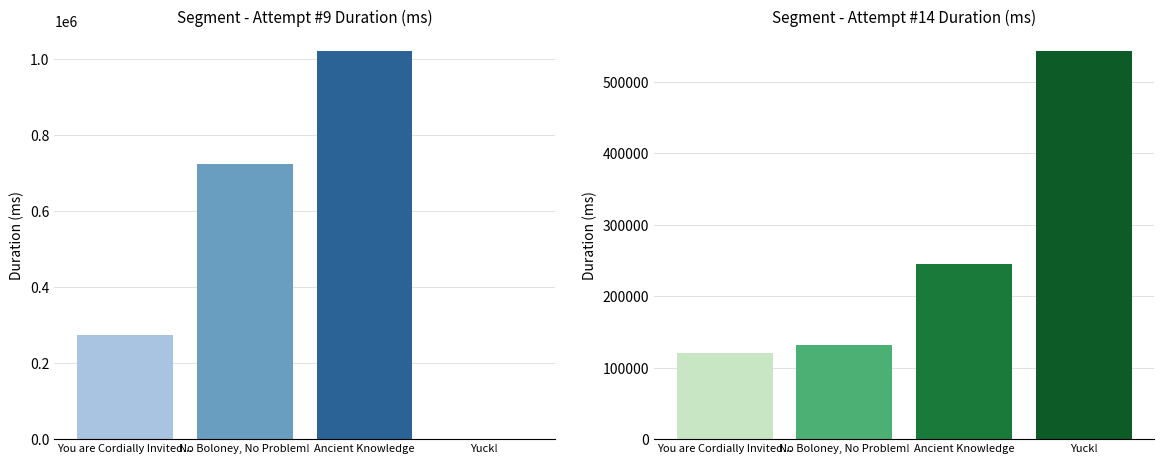

Which series has the widest spread of values?

Attempt #9 Duration